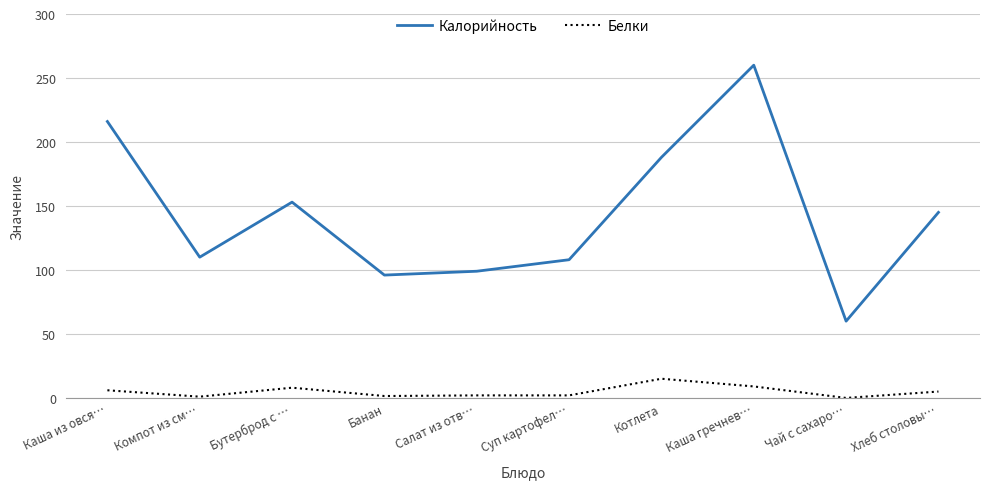

At which label does Калорийность first exceed 145?

Каша из овся…